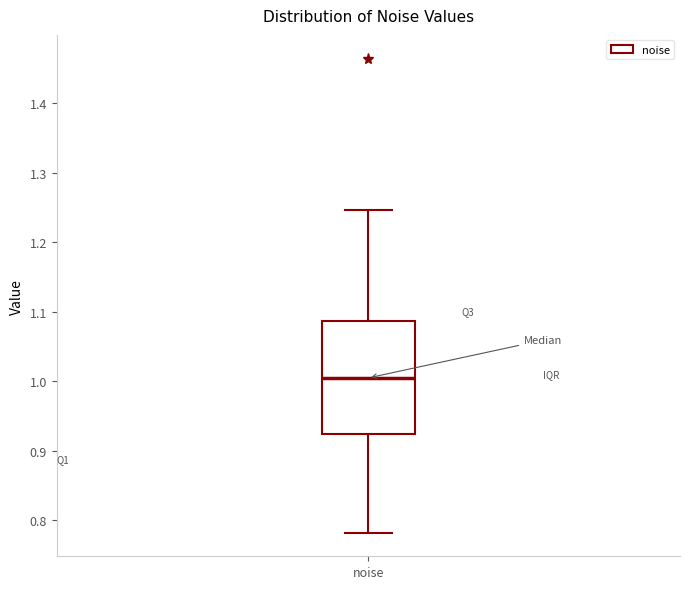

Read this box plot against the y-axis: the position of the median line, the range covered by the box, and the ends of both whiskers. The values are not printed on the chart, so give them approximately, as read against the axis.

median 1.00, box 0.92 to 1.09, whiskers 0.78 to 1.25